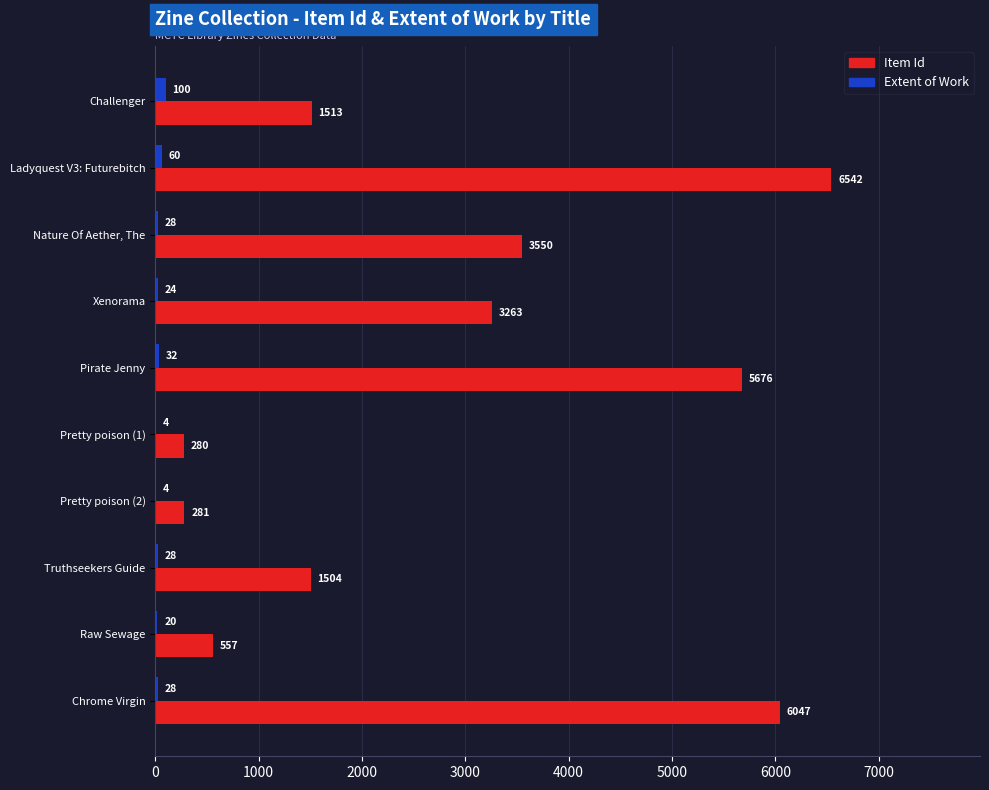

Read the Item Id value at Pretty poison (1), to the nearest 100.

300